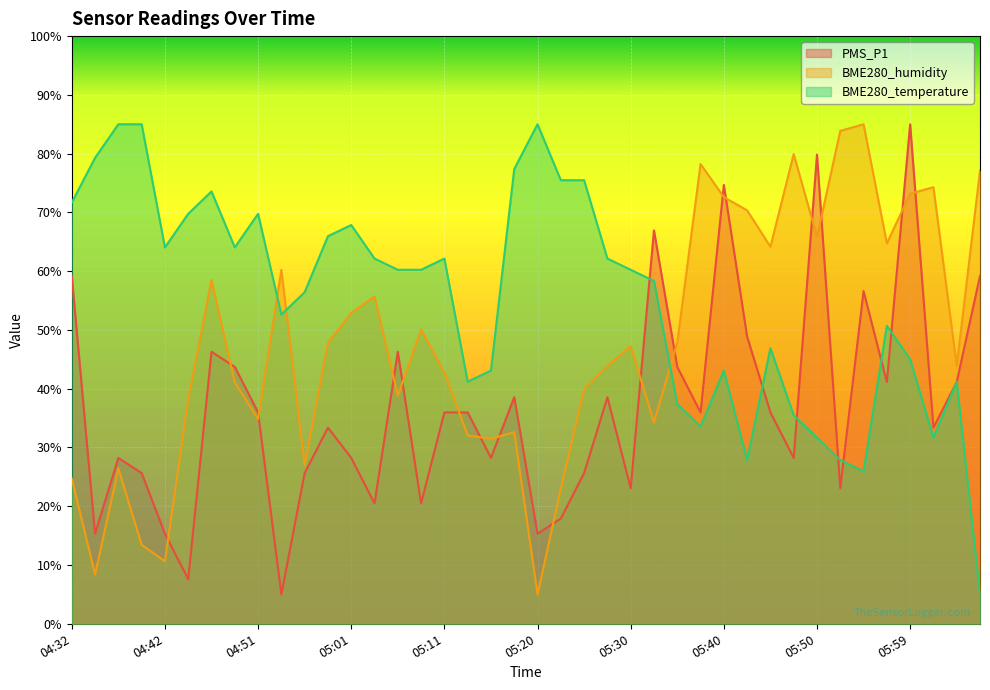

What are all the series names shown in the legend?

PMS_P1, BME280_humidity, BME280_temperature